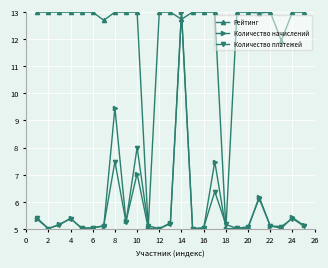

What is the difference between the maximum and minimum values in the Рейтинг series?

8.0